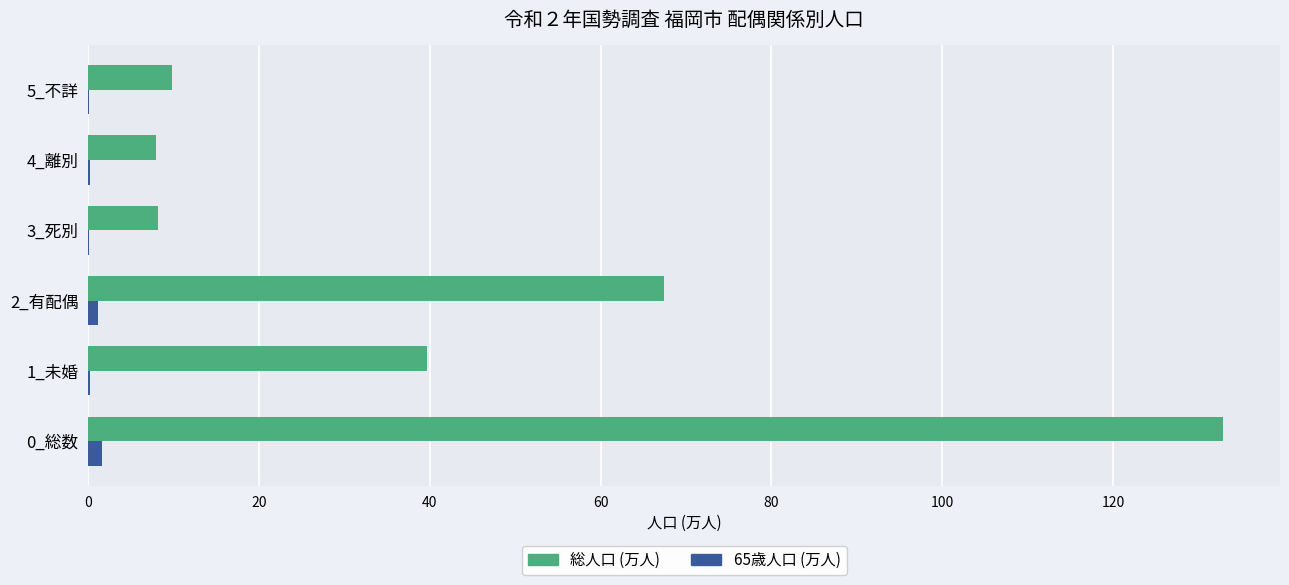

The 65歳人口 (万人) series shows 0.2 at 4_離別. True or false?

True